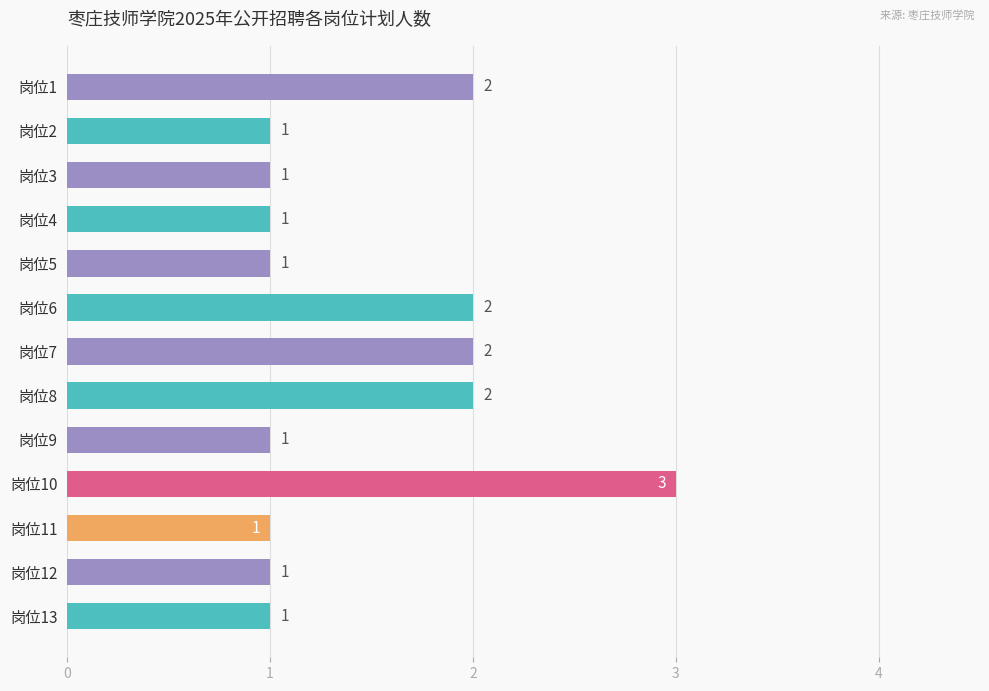

Reading top to bottom, transcribe all the data shown in this chart.

2	1	1	1	1	2	2	2	1	3	1	1	1